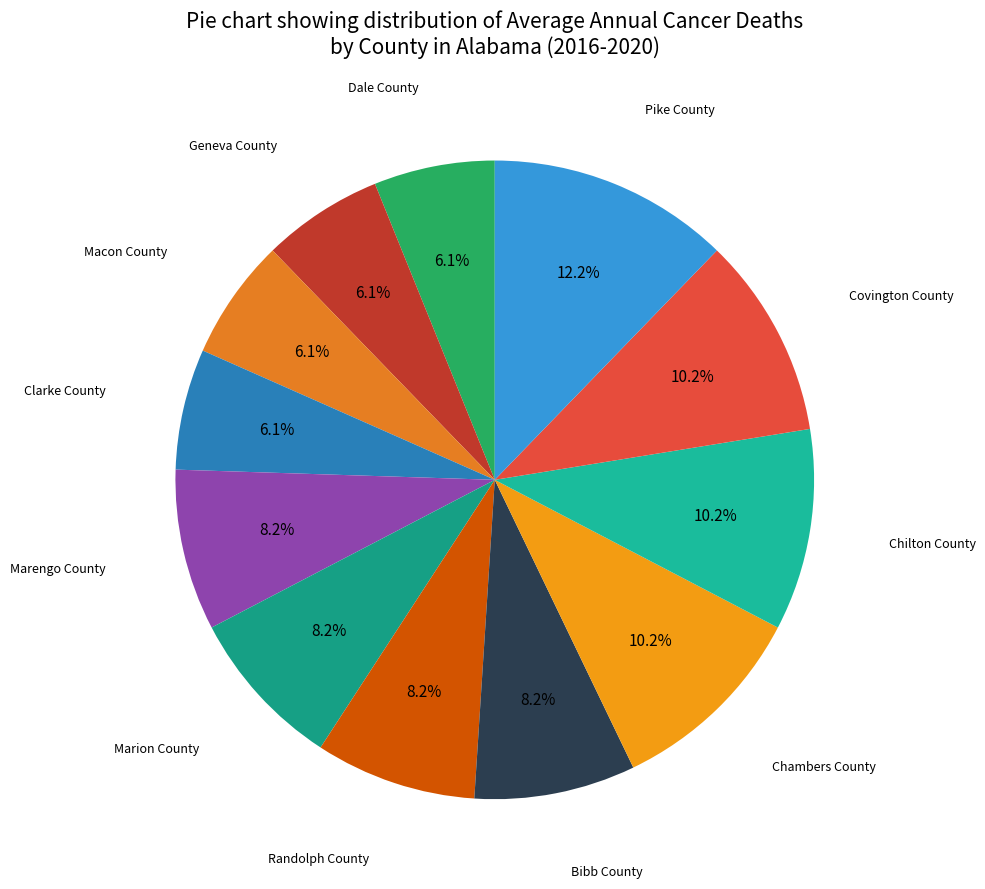

Count the number of slices in the pie.

12